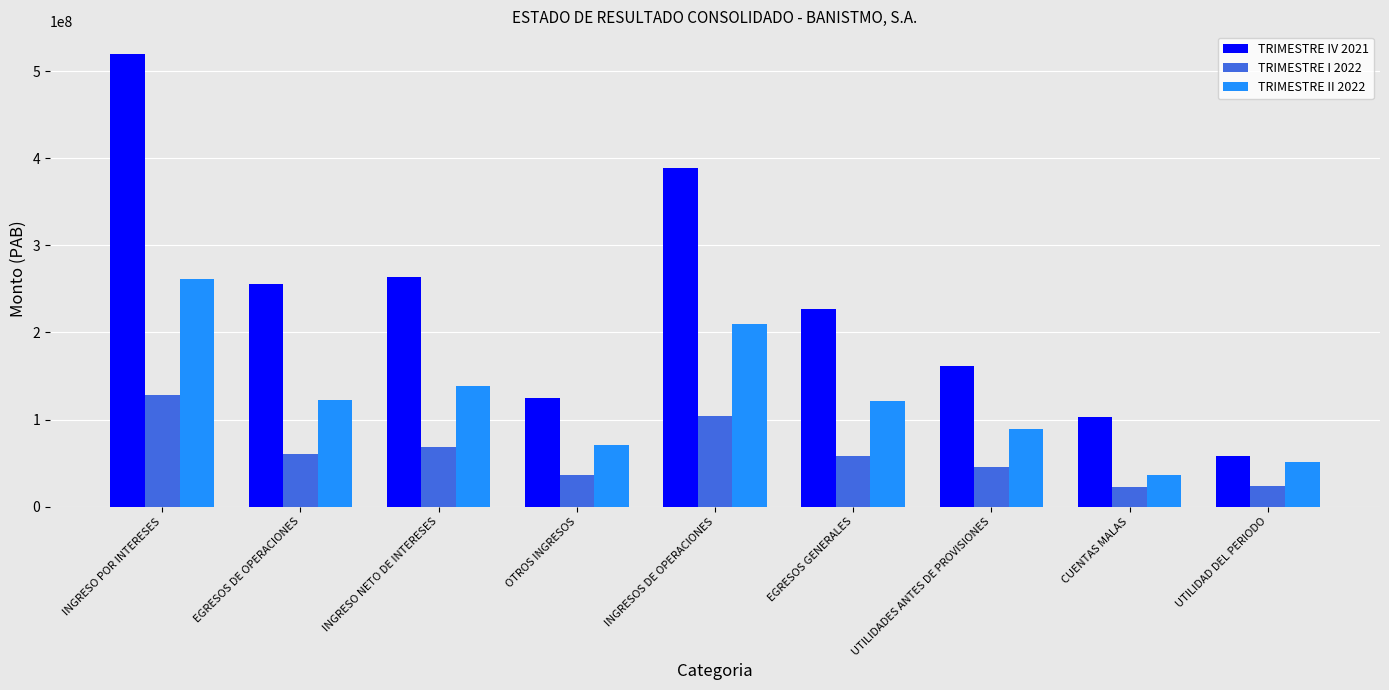

How many data points in TRIMESTRE II 2022 are above 121400430?

5